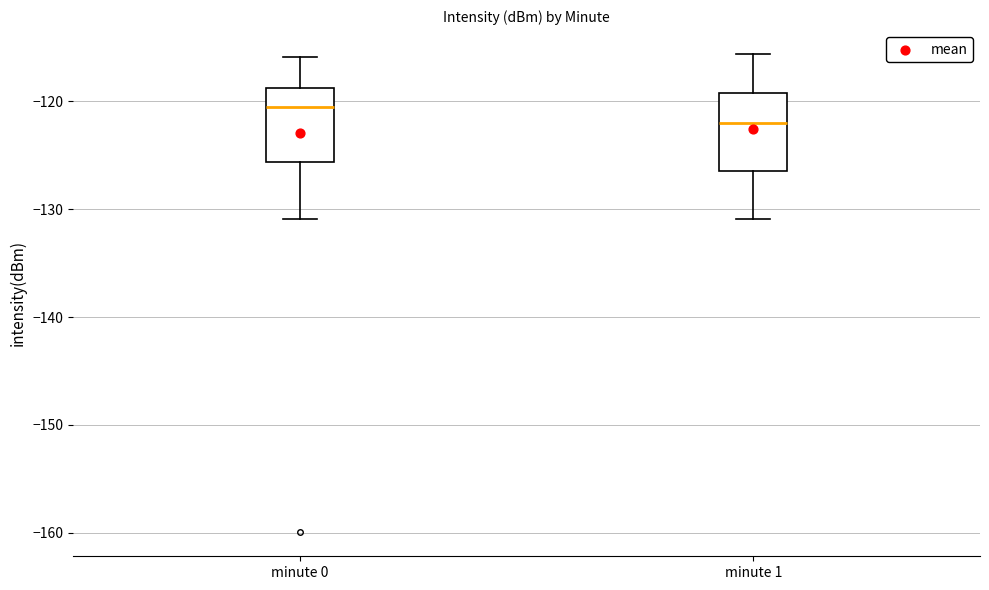

Reading left to right, read every box against the y-axis: the position of its median line, the range the box covers, and the ends of its whiskers. The values are not printed on the chart, so give them approximately, as read against the axis.

minute 0: median -121, box -126 to -119, whiskers -131 to -116
minute 1: median -122, box -126 to -119, whiskers -131 to -116